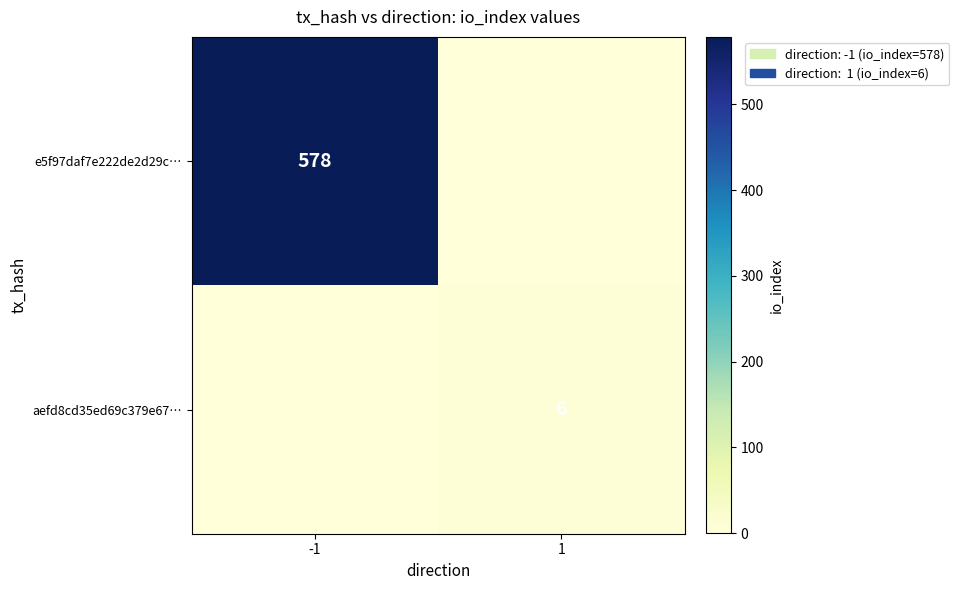

The e5f97daf7e222de2d29c… series shows 578 at -1. True or false?

True